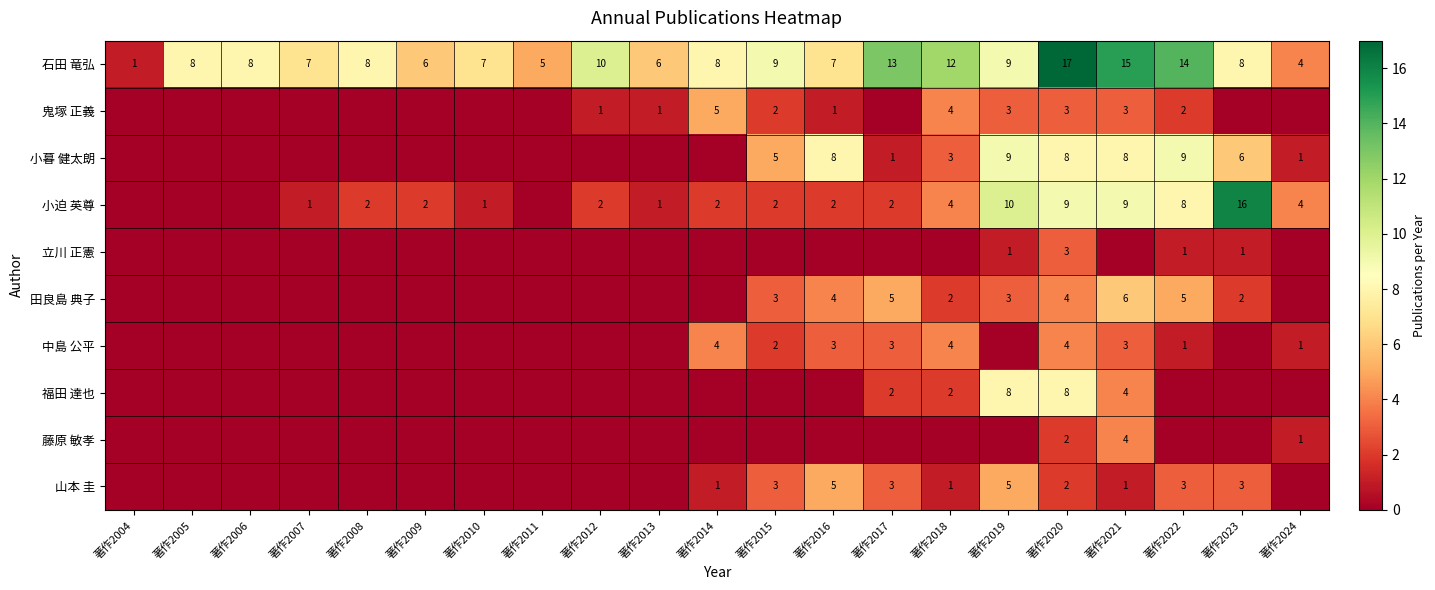

True or false: 小迫 英尊 has a value of 1 at 著作2017.

False